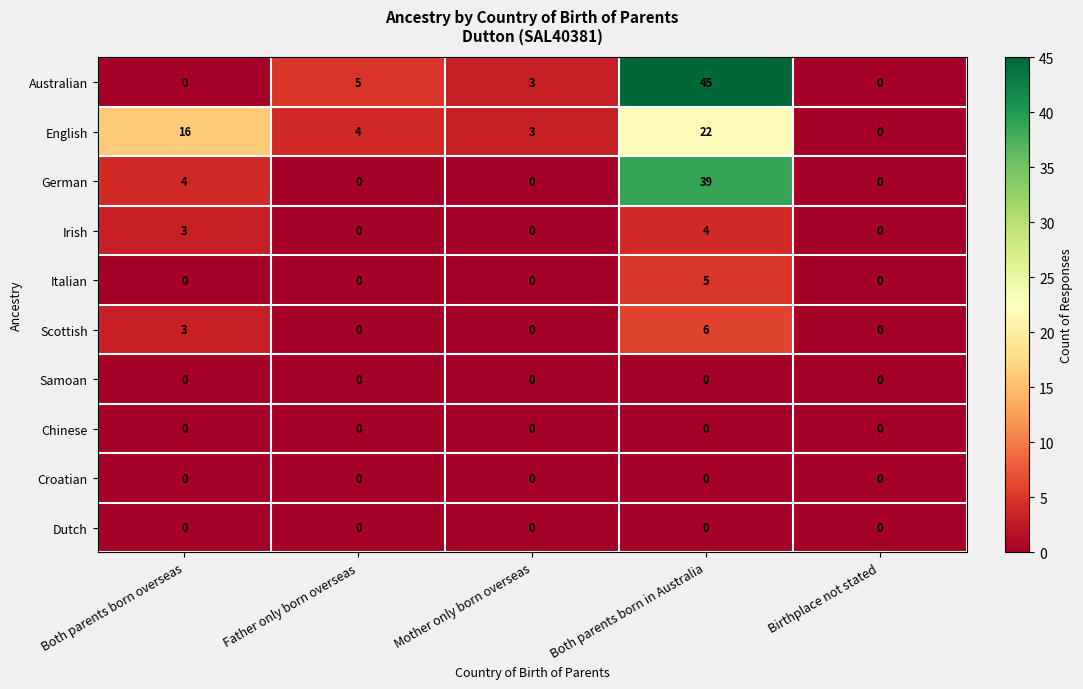

Is it true that Irish equals 2 at Both parents born in Australia?

False